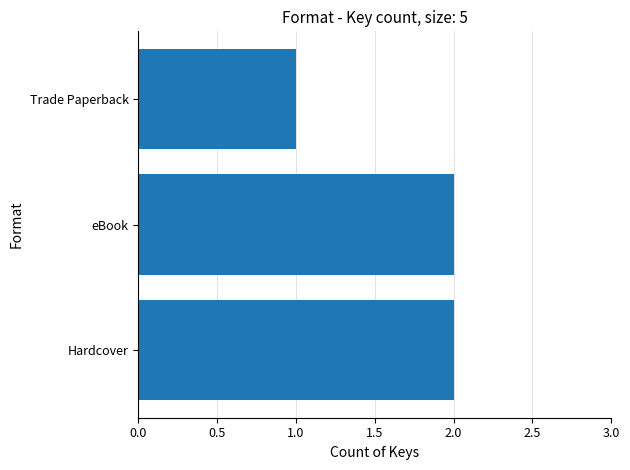

The value at eBook is 1. True or false?

False